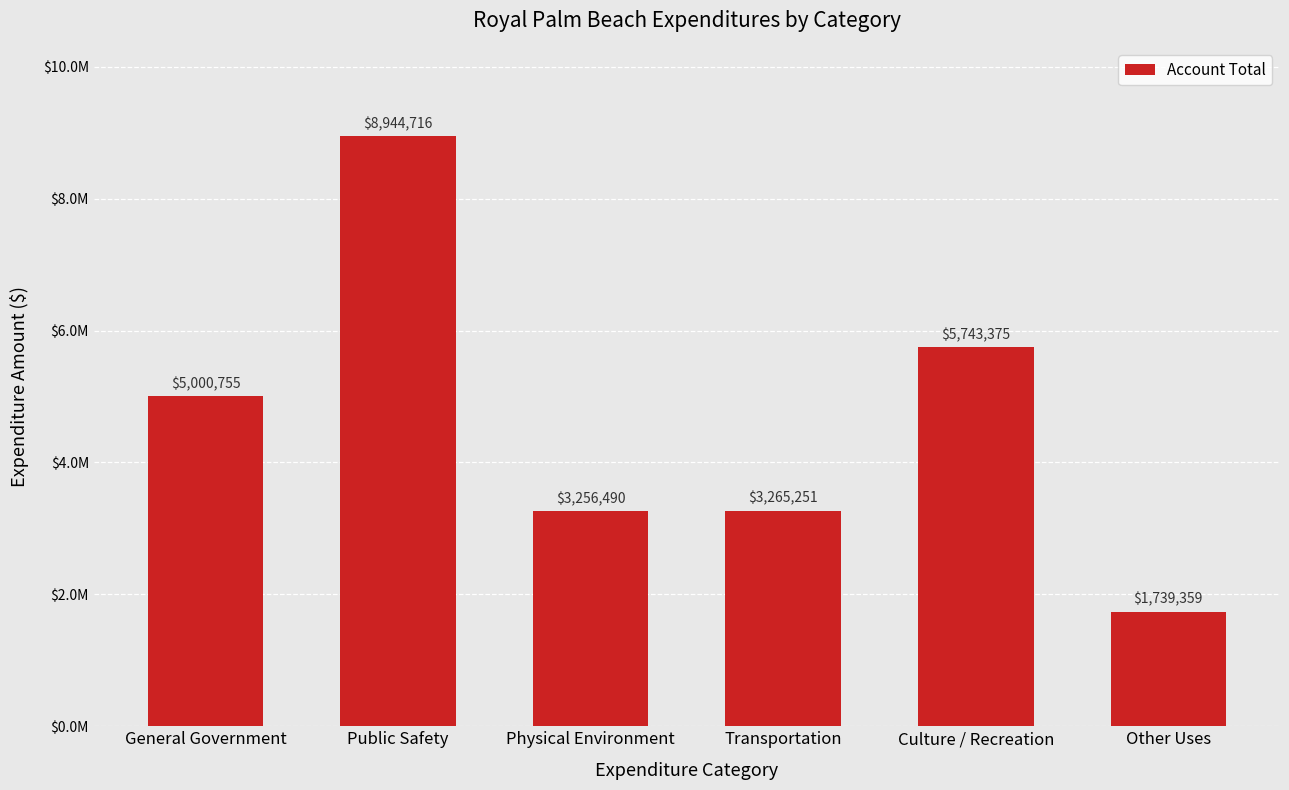

Does the chart contain stacked bars?

No